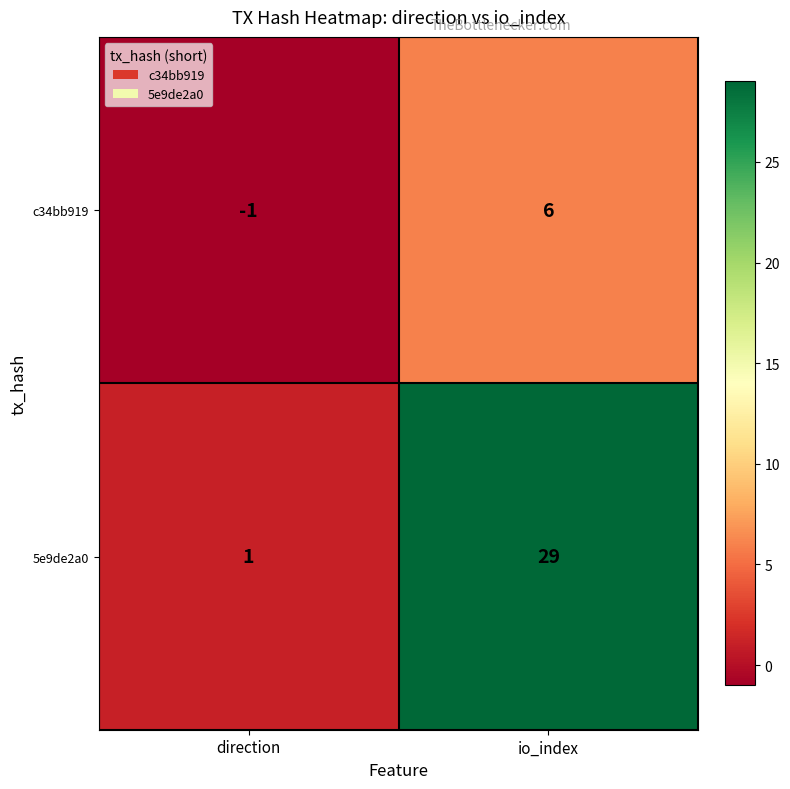

Which series has the largest range (max minus min)?

5e9de2a0